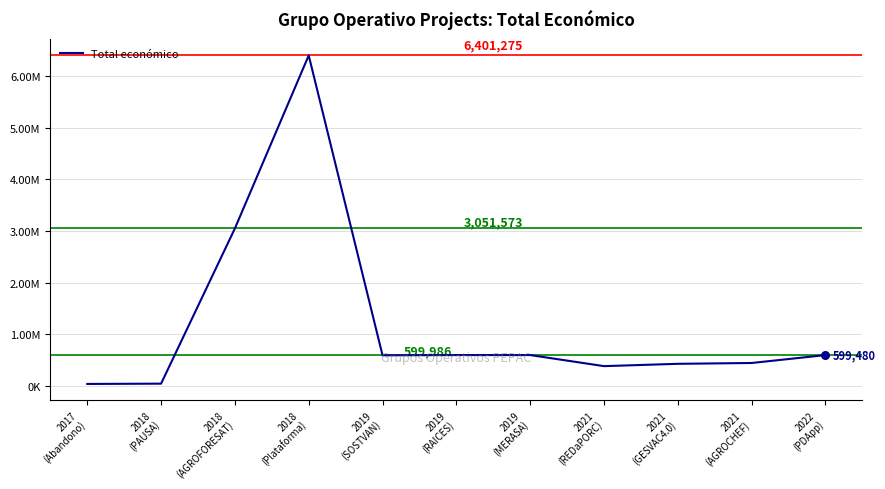

What is the change in value from 2021
(REDaPORC) to 2022
(PDApp)?

+213931